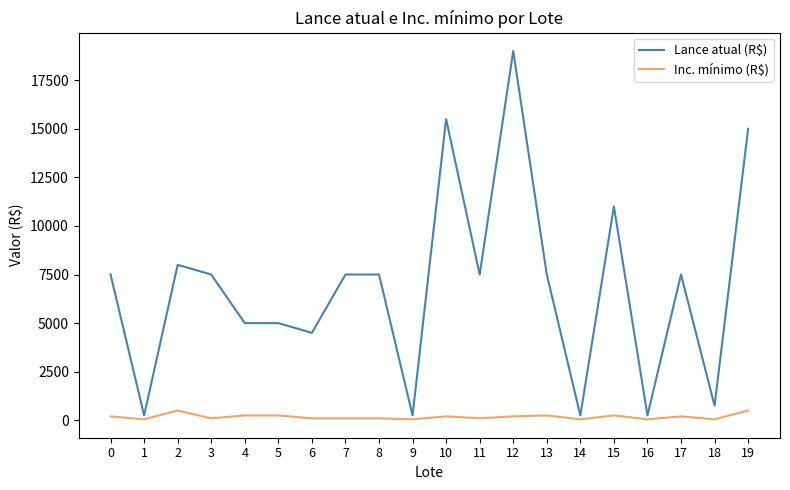

Rank the series by their average value, from lowest to highest.

Inc. mínimo (R$), Lance atual (R$)